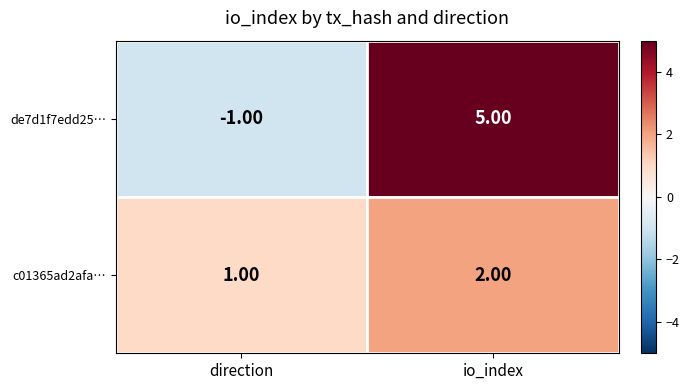

At which category does the chart reach its minimum across all series?

direction